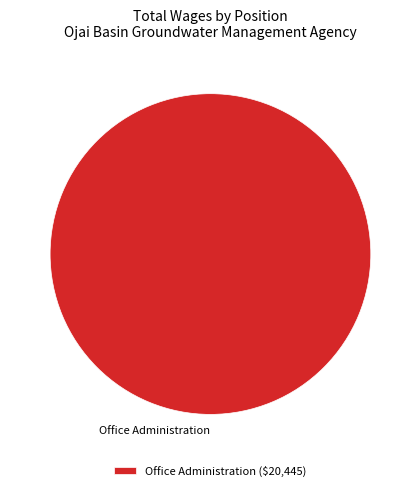

Is there any slice that represents more than half of the pie?

Yes